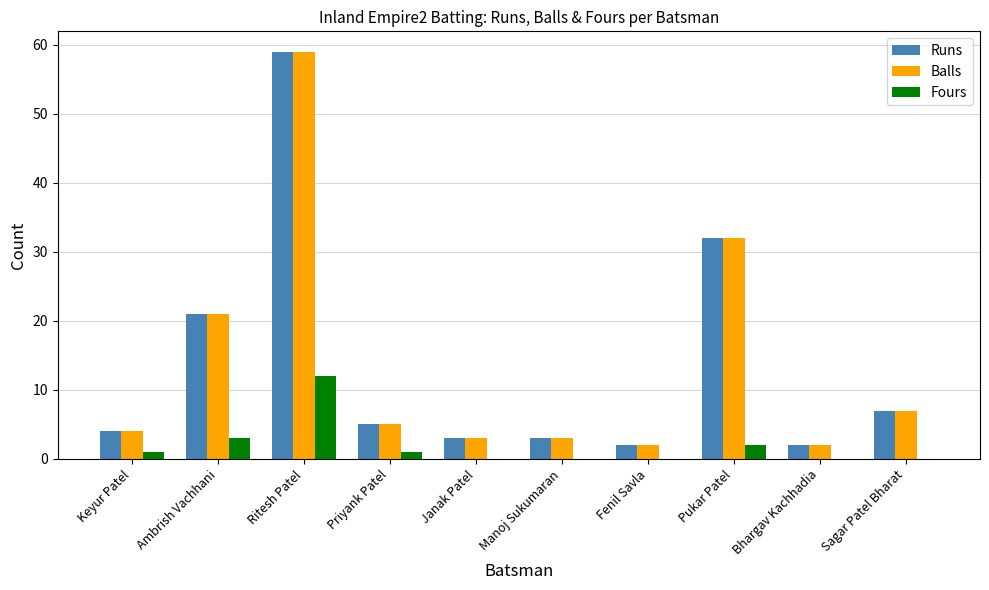

Is it true that Fours equals 0 at Janak Patel?

True